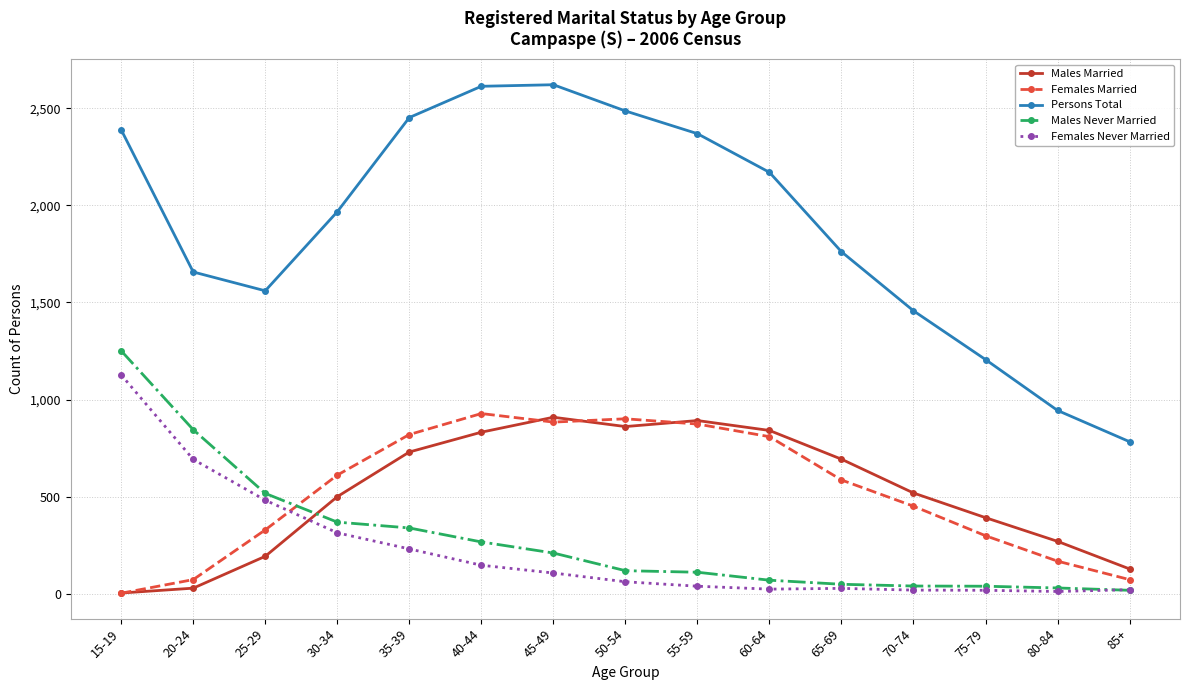

What is the value of the Females Married point at the 13th from the left?

299